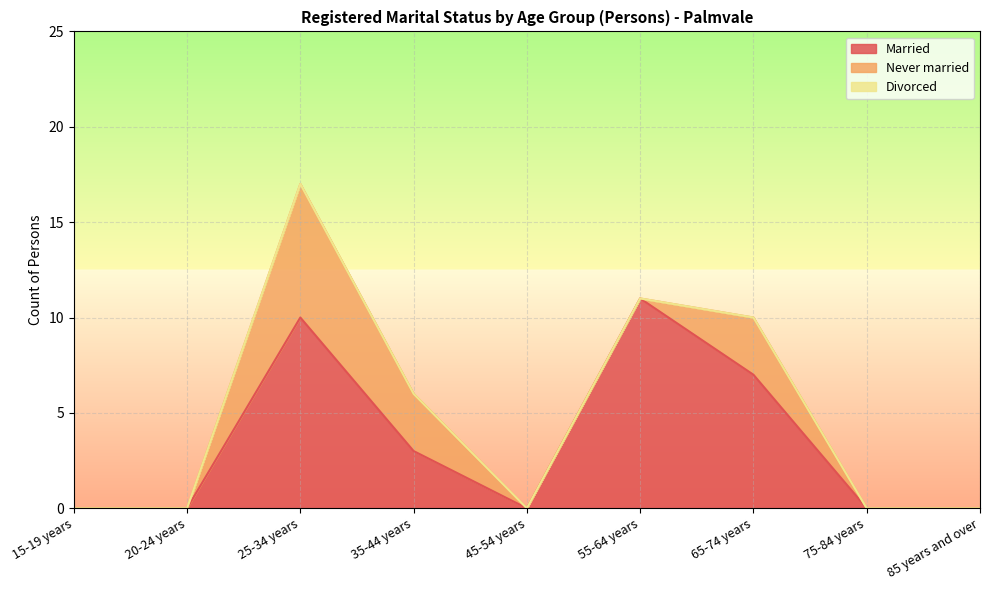

What is the difference between the maximum and minimum values in the Married series?

11